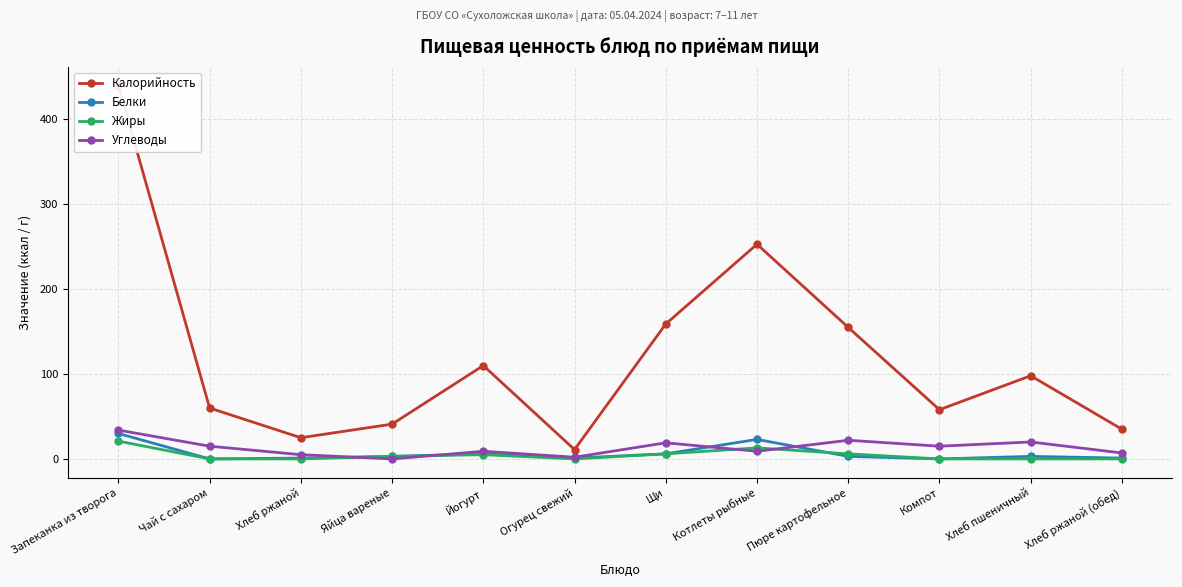

What is the difference between the maximum and second lowest values in the Калорийность series?

415